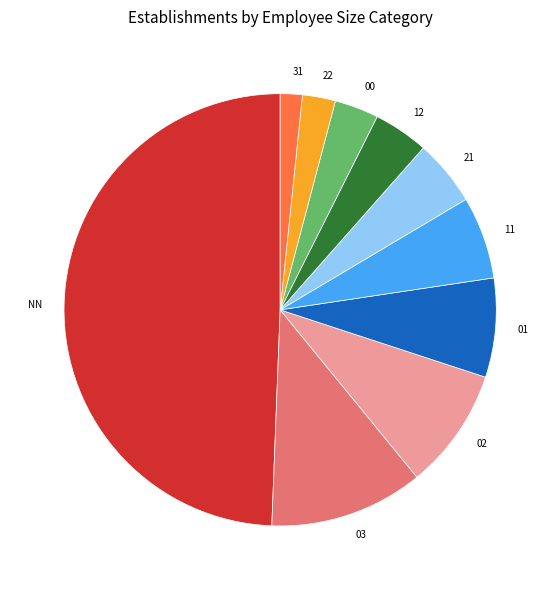

Does 02 account for over 50% of the chart?

No